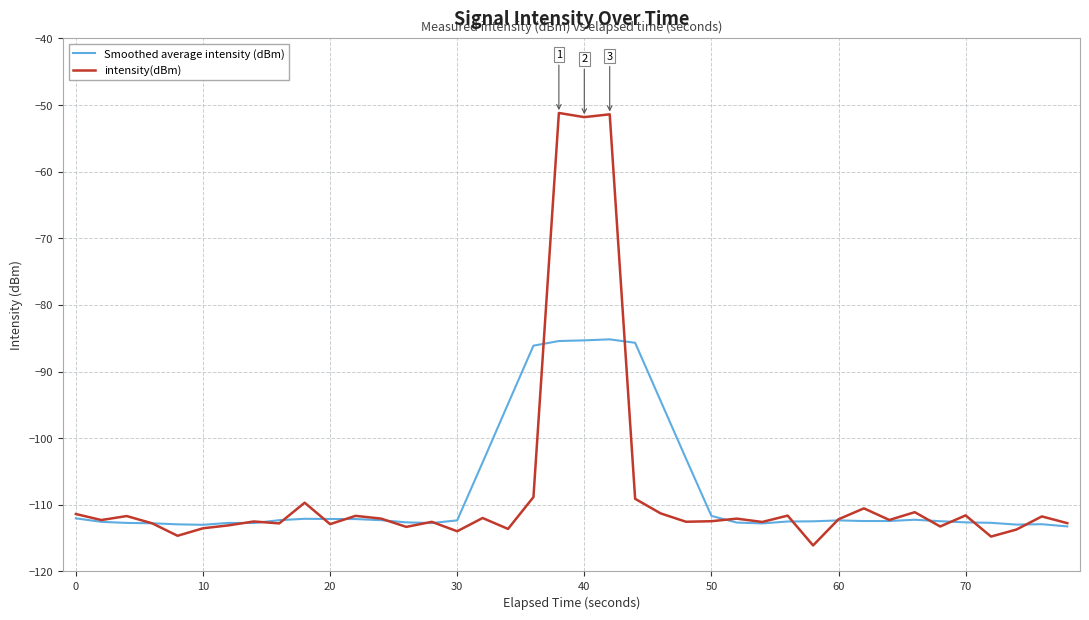

What are all the series names shown in the legend?

Smoothed average intensity (dBm), intensity(dBm)